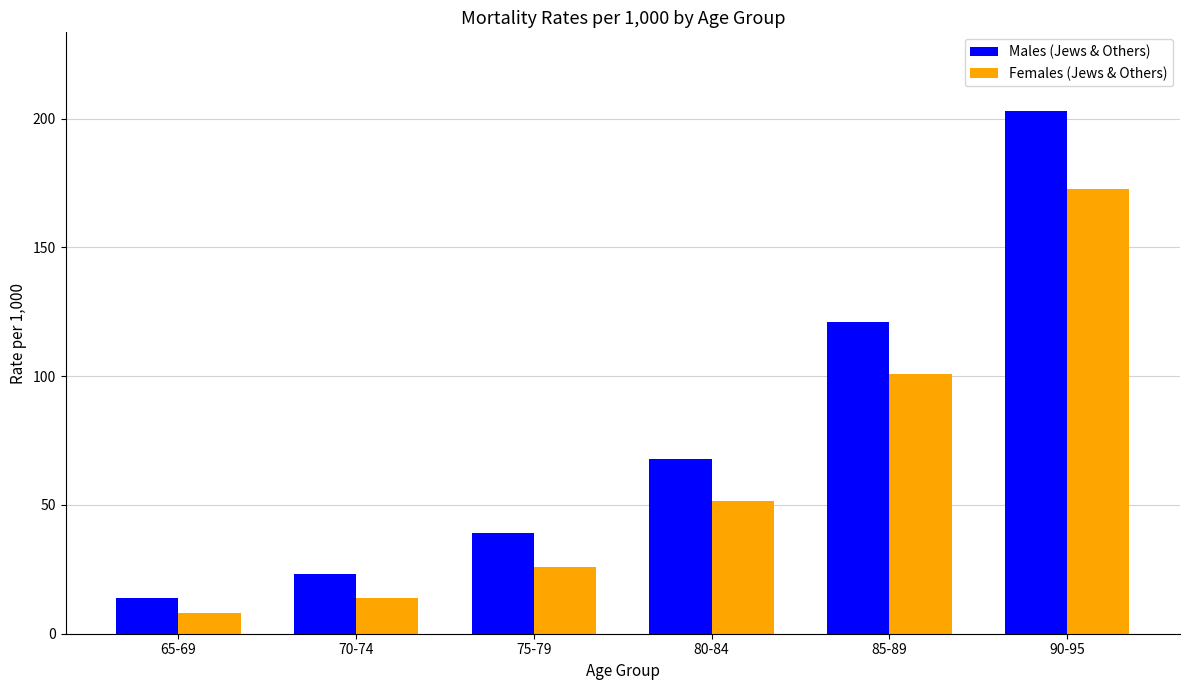

List the labels in order of Females (Jews & Others) value, smallest first.

65-69, 70-74, 75-79, 80-84, 85-89, 90-95